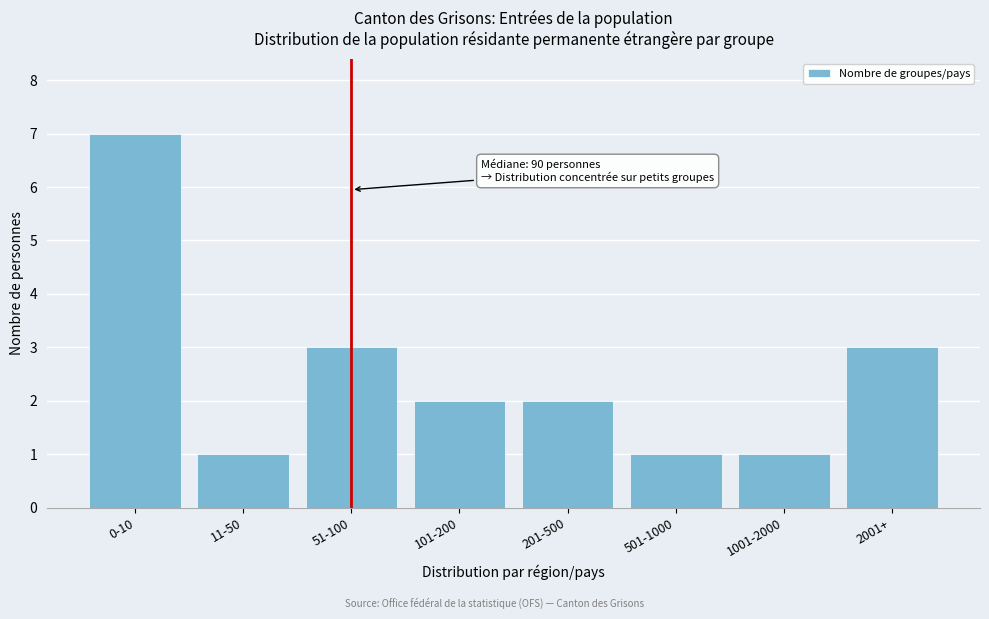

Reading right to left, list all the values displayed in this chart.

2001+=3	1001-2000=1	501-1000=1	201-500=2	101-200=2	51-100=3	11-50=1	0-10=7